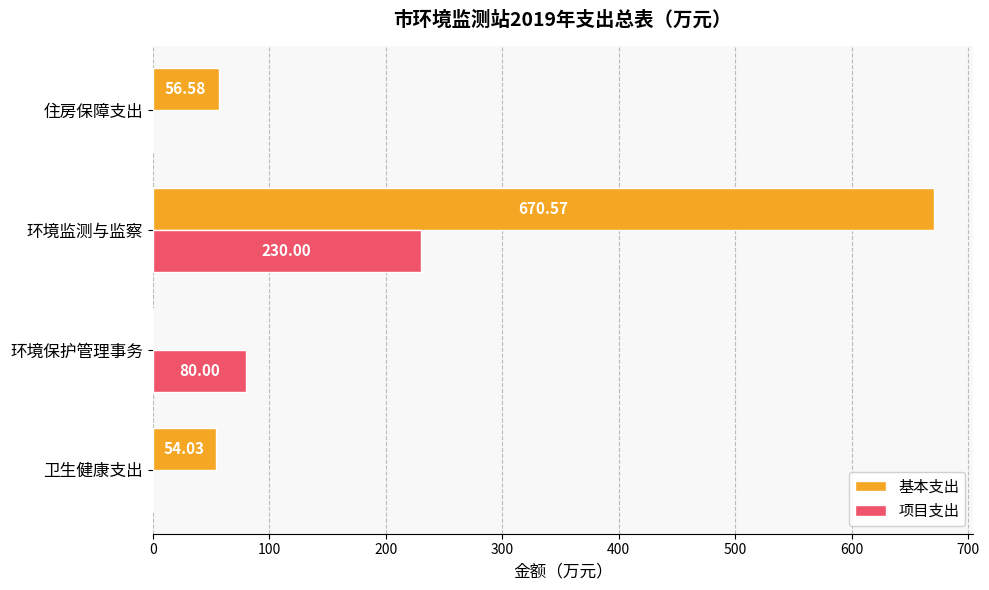

What is the sum of all 基本支出 values?

781.2